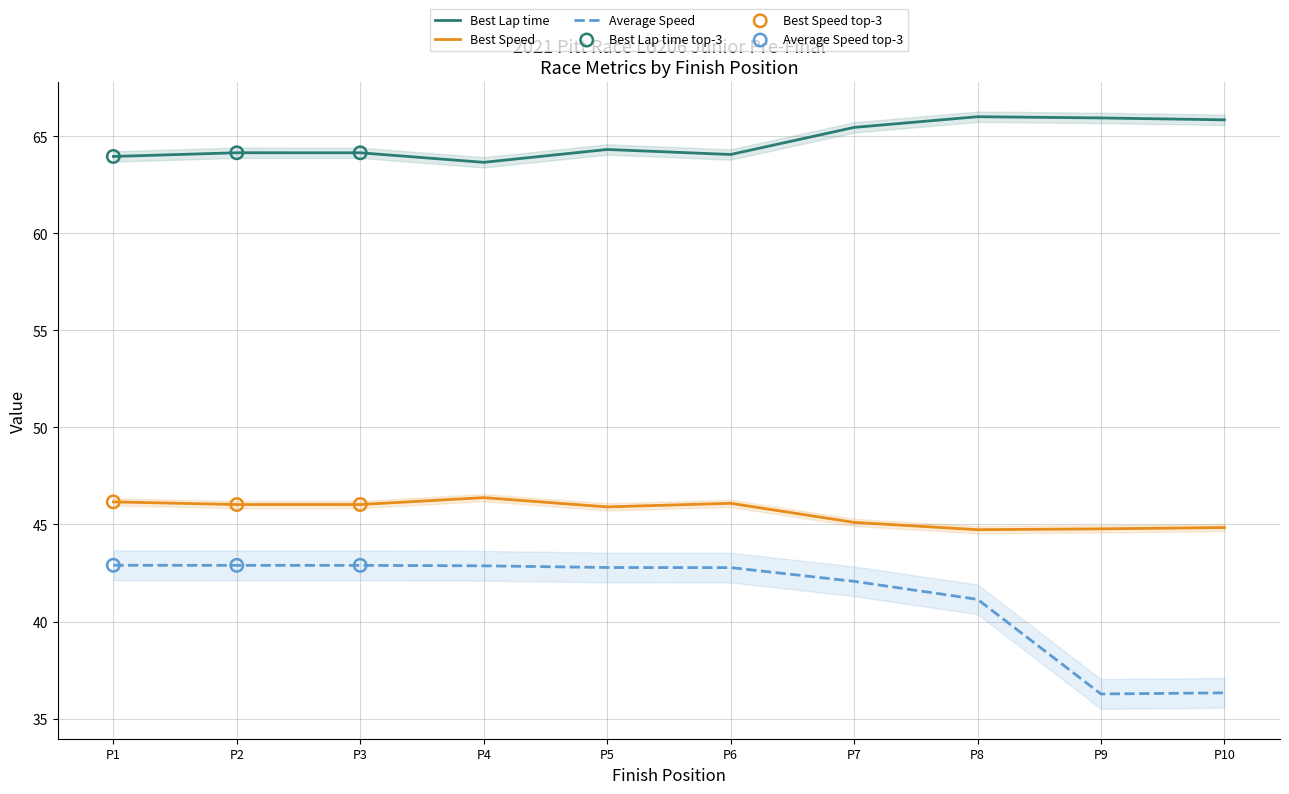

What are all the series names shown in the legend?

Best Lap time, Best Speed, Average Speed